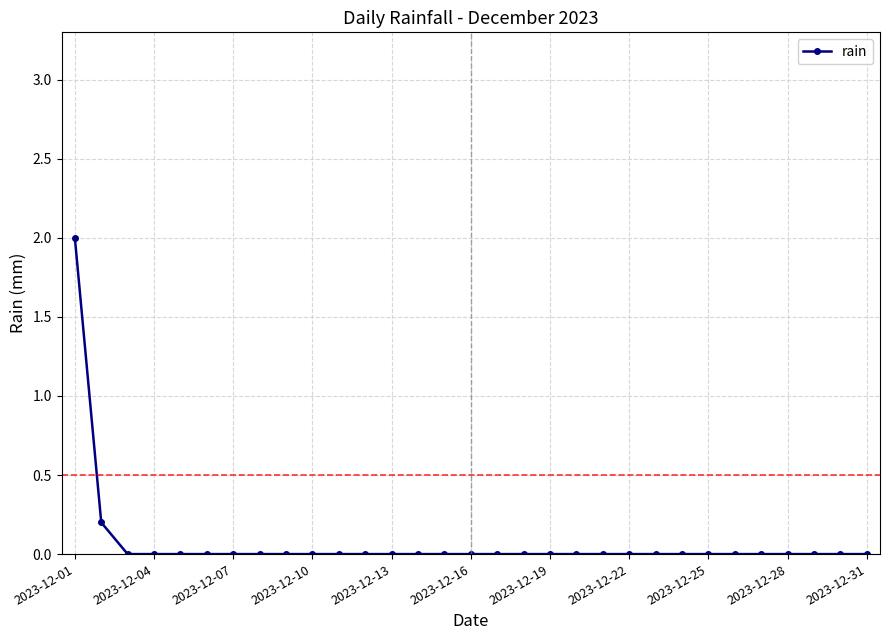

What is the sum of all values?

2.2